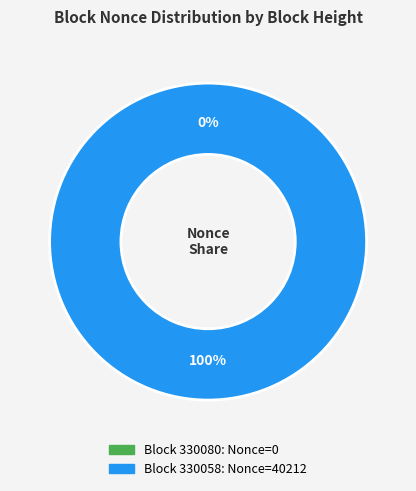

Does 330058 represent more than half of the total?

Yes